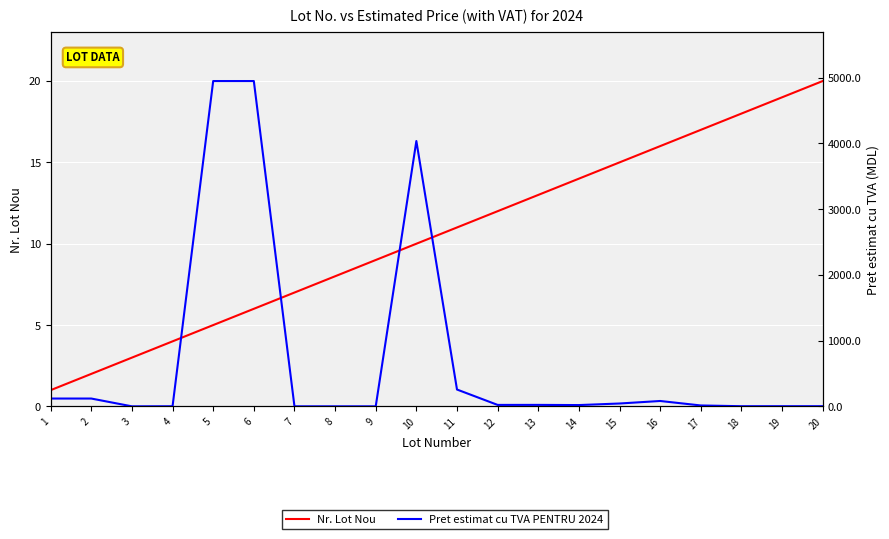

At how many categories does at least one series exceed 1352?

3